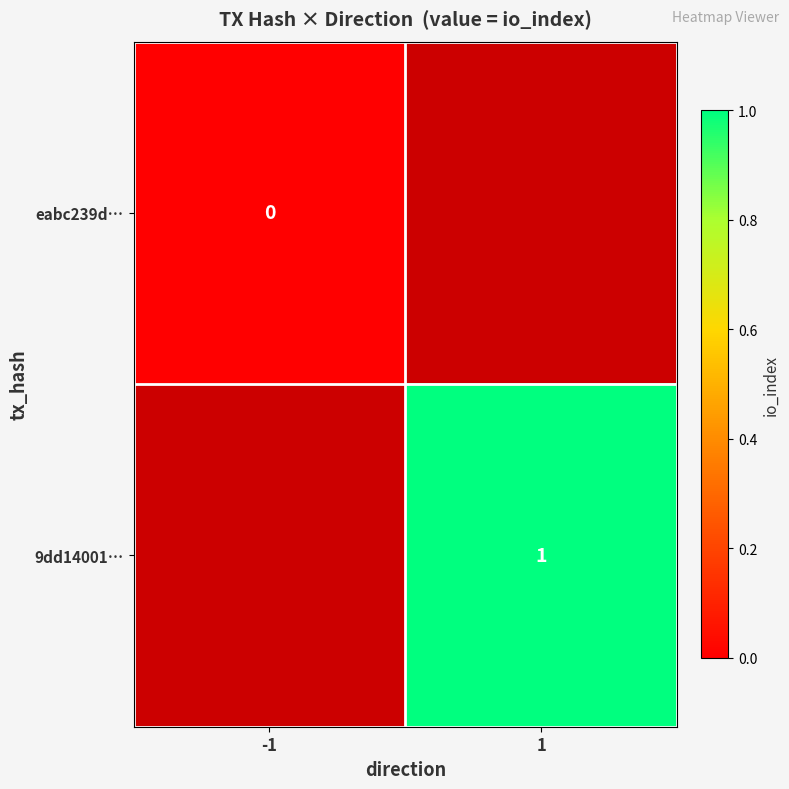

What is the maximum value shown in the chart?

1.0